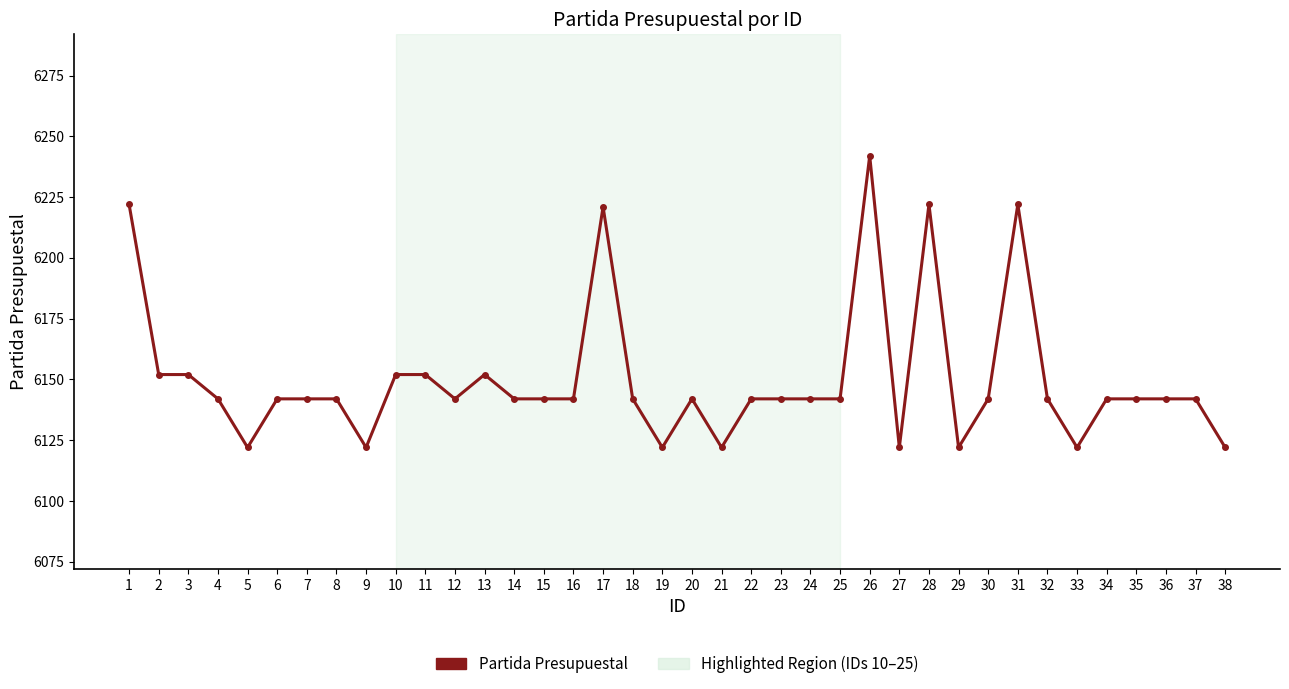

The value at 14 is 6142. True or false?

True